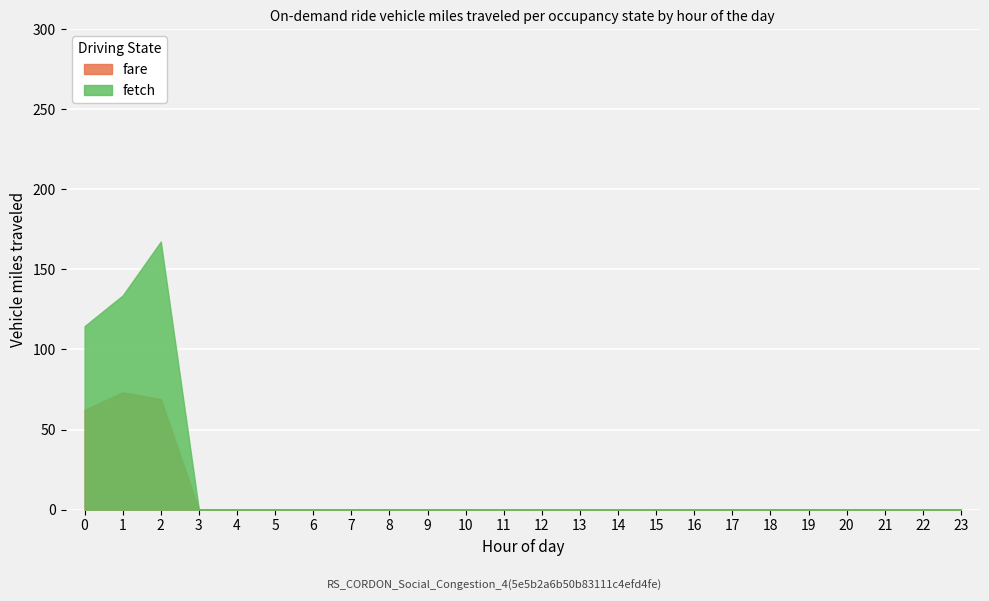

Which series has the largest total across all categories?

fetch